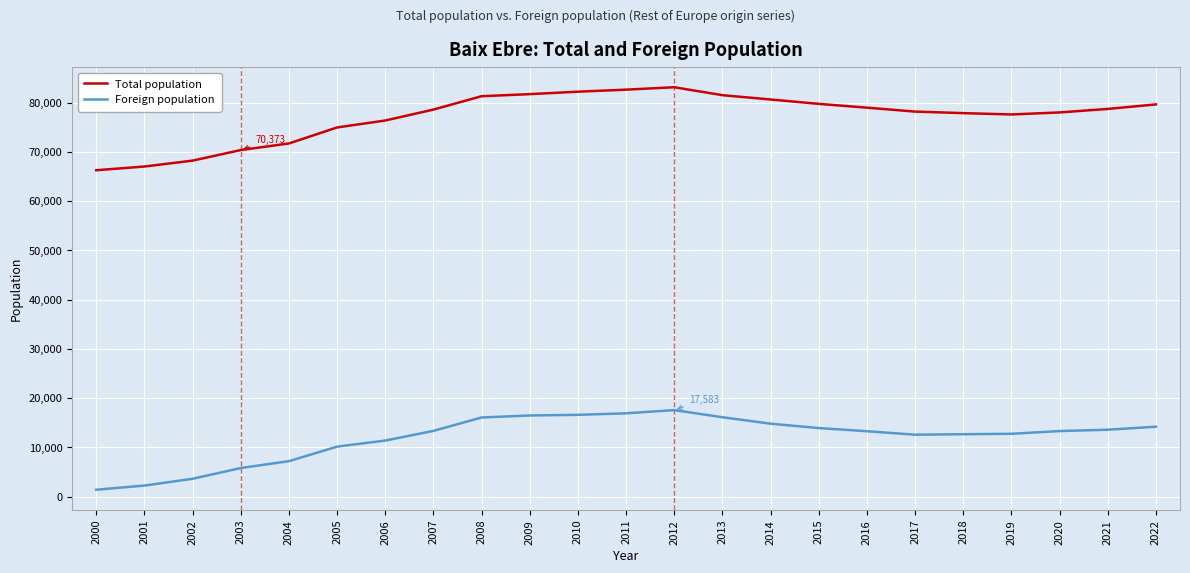

At 2011, list the series in order from largest to smallest.

Total population, Foreign population